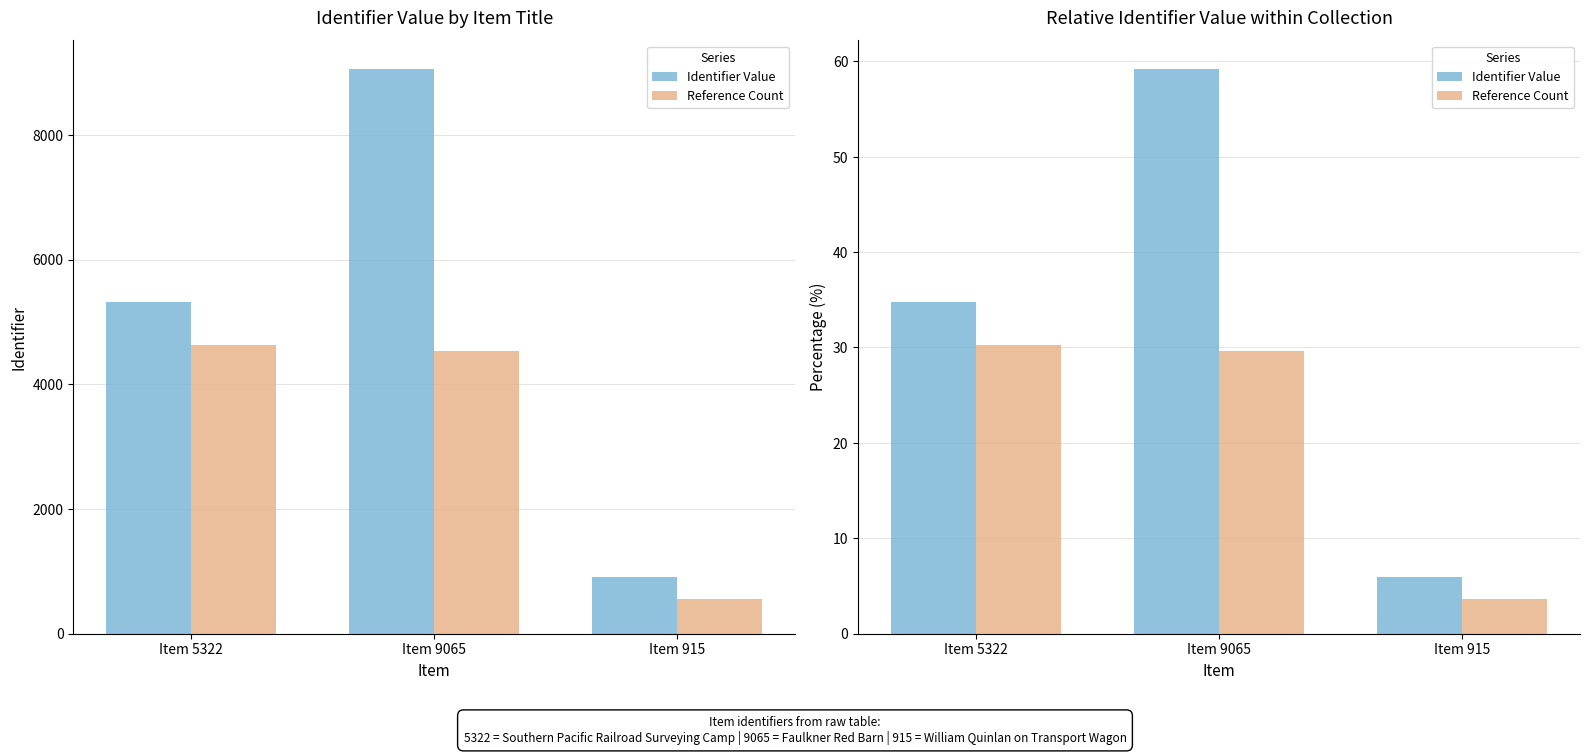

What is the total value across all series at Item 5322?

65.0